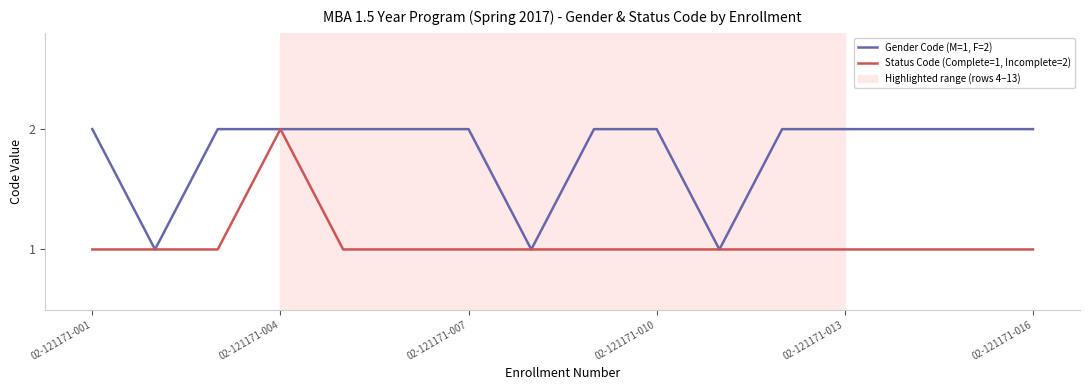

Which series has the largest total across all categories?

Gender Code (M=1, F=2)